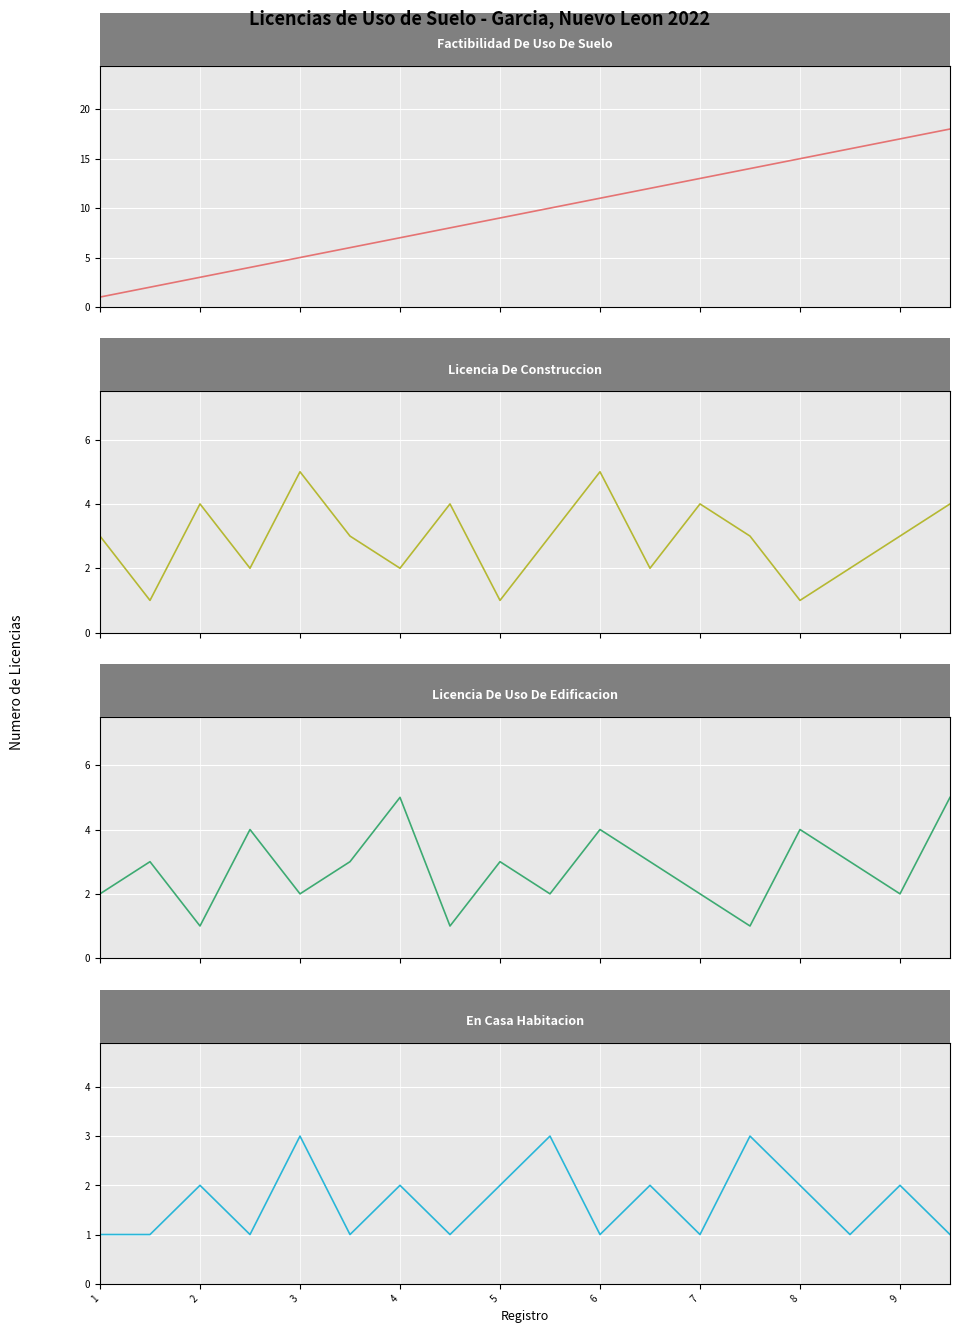

What is the difference between the maximum and minimum values in the En Casa Habitacion series?

2